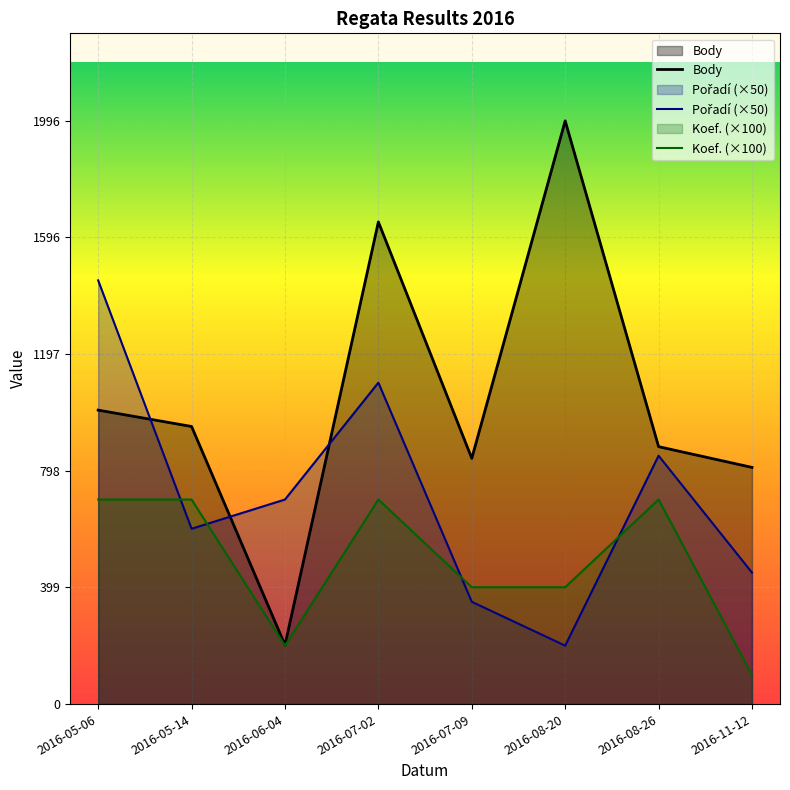

What are all the series names shown in the legend?

Body, Pořadí (×50), Koef. (×100)